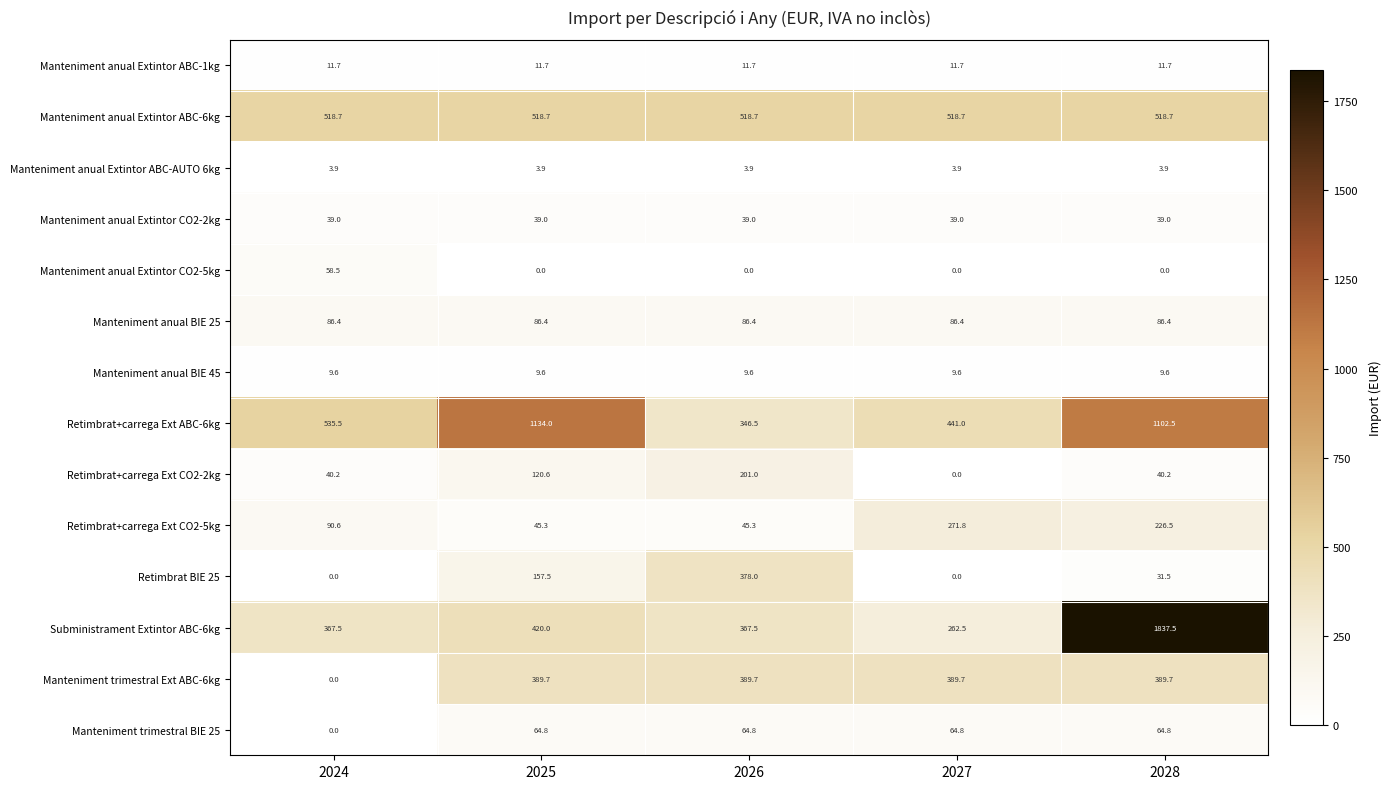

At how many categories does at least one series exceed 611?

2